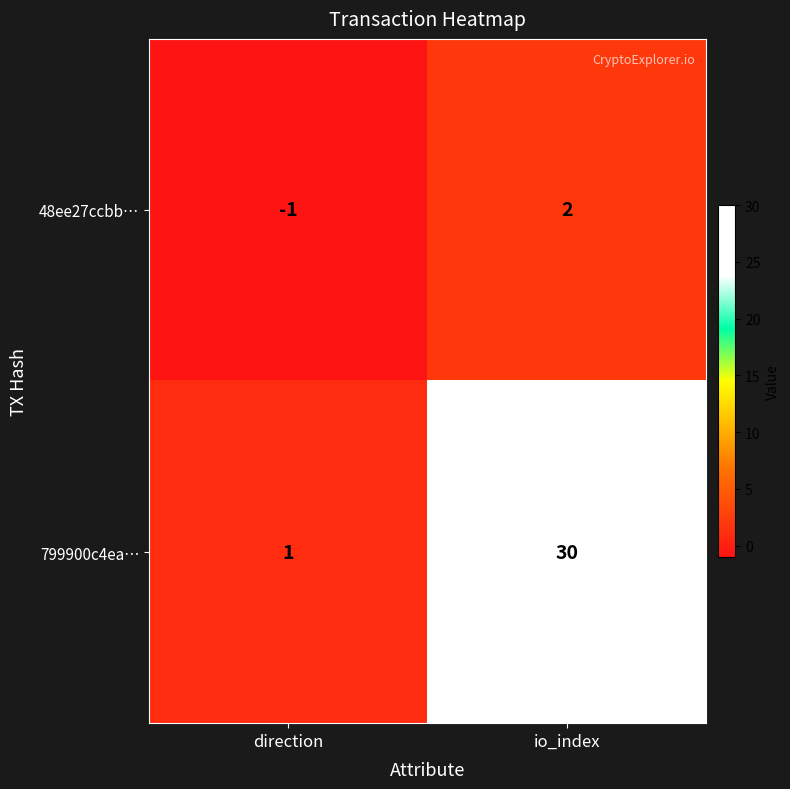

What is the total value across all series at io_index?

32